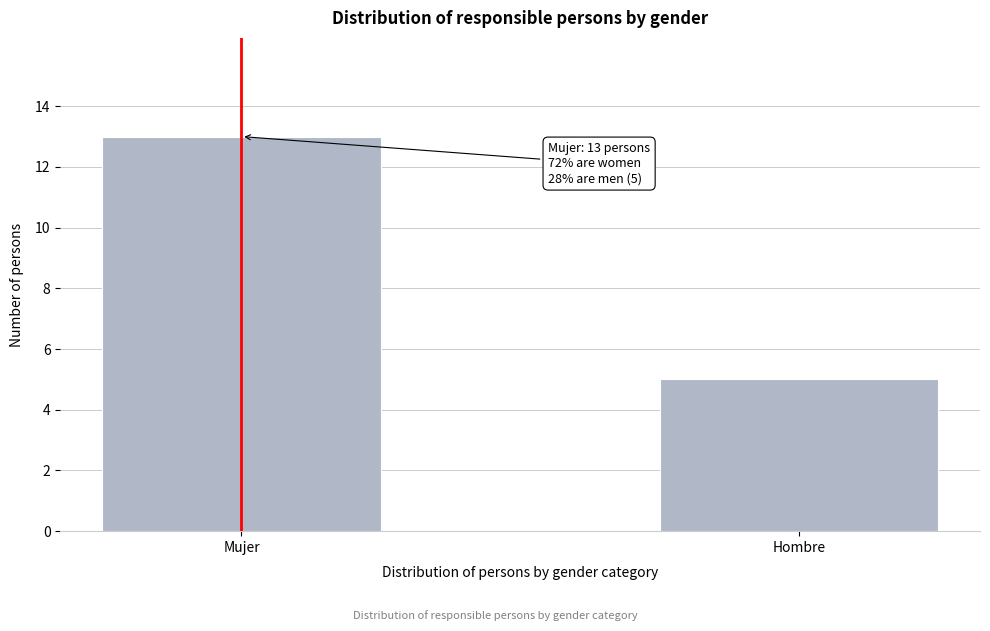

Reading left to right, what are all the values shown in this chart?

Mujer=13	Hombre=5